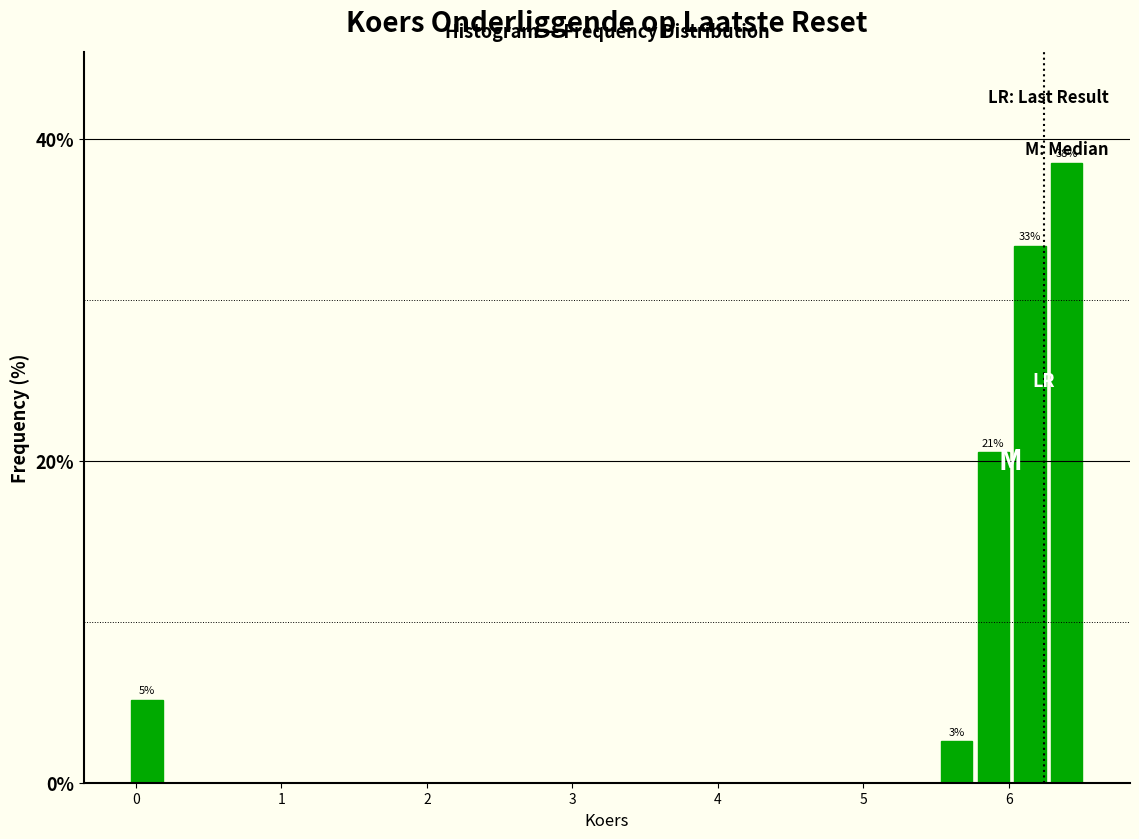

Read against the x-axis, roughly where is the centre of the tallest bar?

6.4